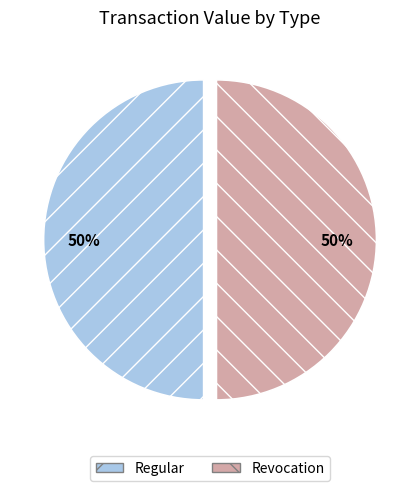

Combined, do Revocation and Regular account for over 50%?

Yes